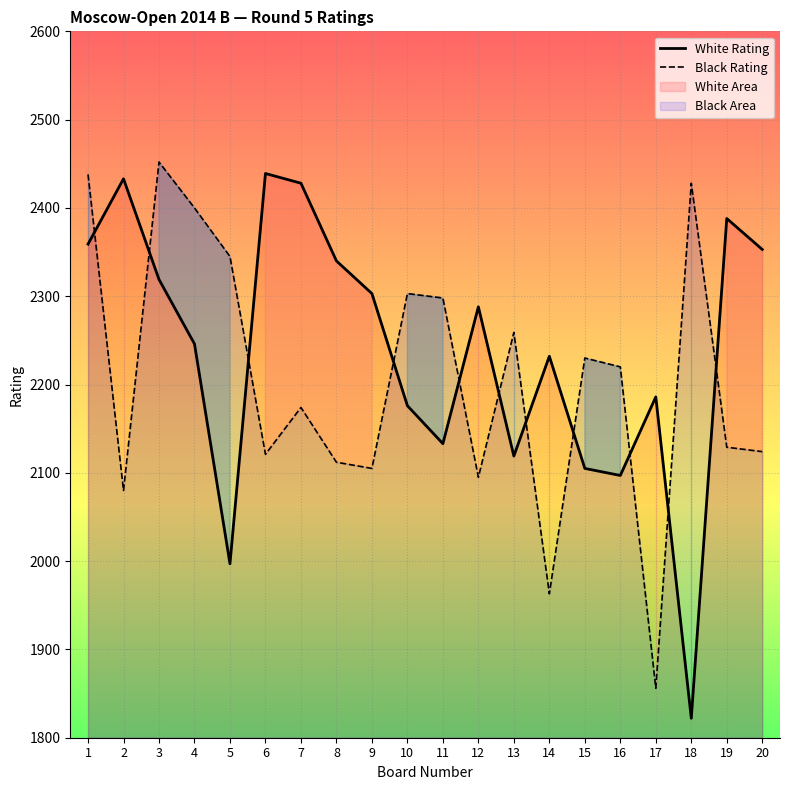

What is the lowest value of the Black Rating series?

1856